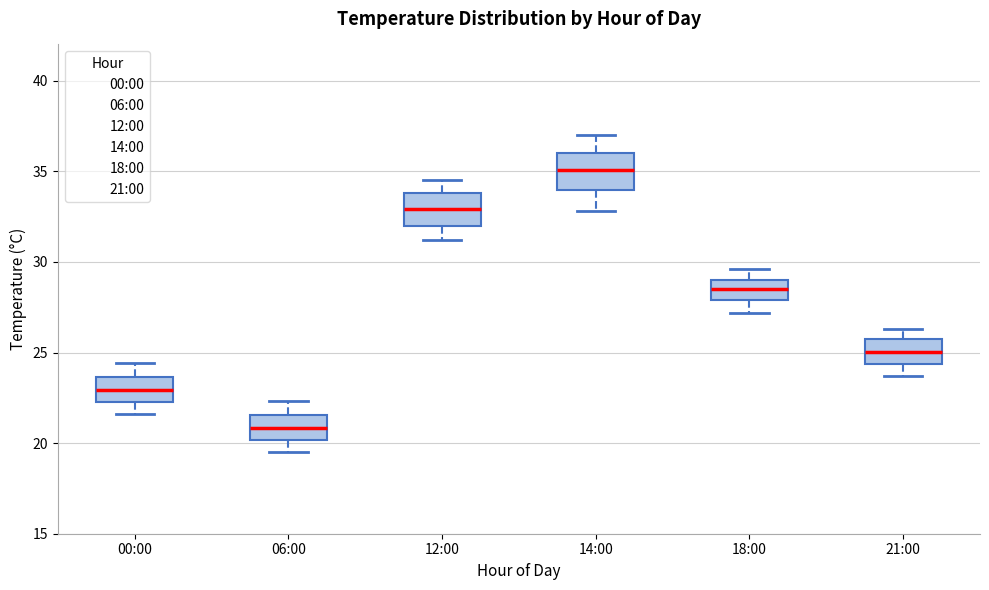

Reading left to right, transcribe this box plot: for each box, give where its median line is, the range the box spans, and where its two whiskers end, as read against the y-axis. The values are not printed on the chart, so give them approximately, as read against the axis.

00:00: median 23.0, box 22.5 to 23.5, whiskers 21.5 to 24.5
06:00: median 21.0, box 20.0 to 21.5, whiskers 19.5 to 22.5
12:00: median 33.0, box 32.0 to 34.0, whiskers 31.0 to 34.5
14:00: median 35.0, box 34.0 to 36.0, whiskers 33.0 to 37.0
18:00: median 28.5, box 28.0 to 29.0, whiskers 27.0 to 29.5
21:00: median 25.0, box 24.5 to 25.5, whiskers 23.5 to 26.5